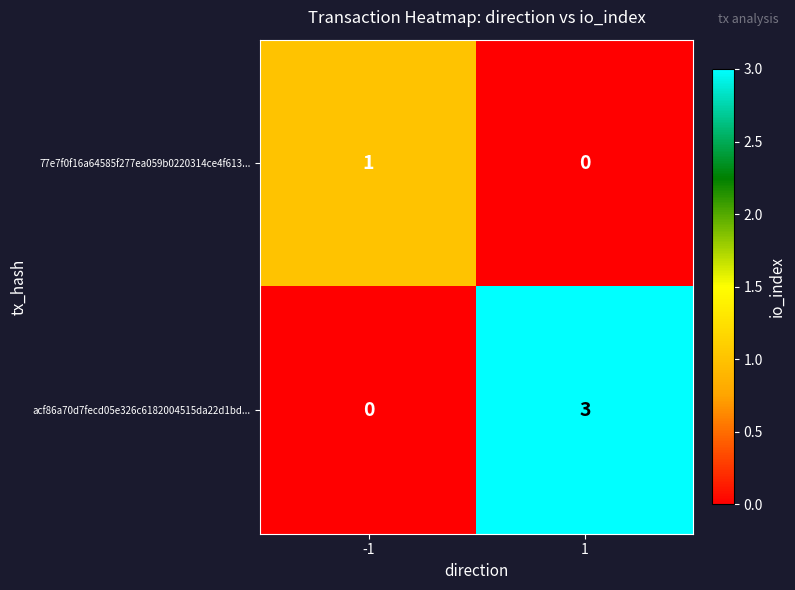

Reading left to right, what are all the values shown in this chart?

77e7f0f16a64585f277ea059b0220314ce4f613...: 1	0
acf86a70d7fecd05e326c6182004515da22d1bd...: 0	3